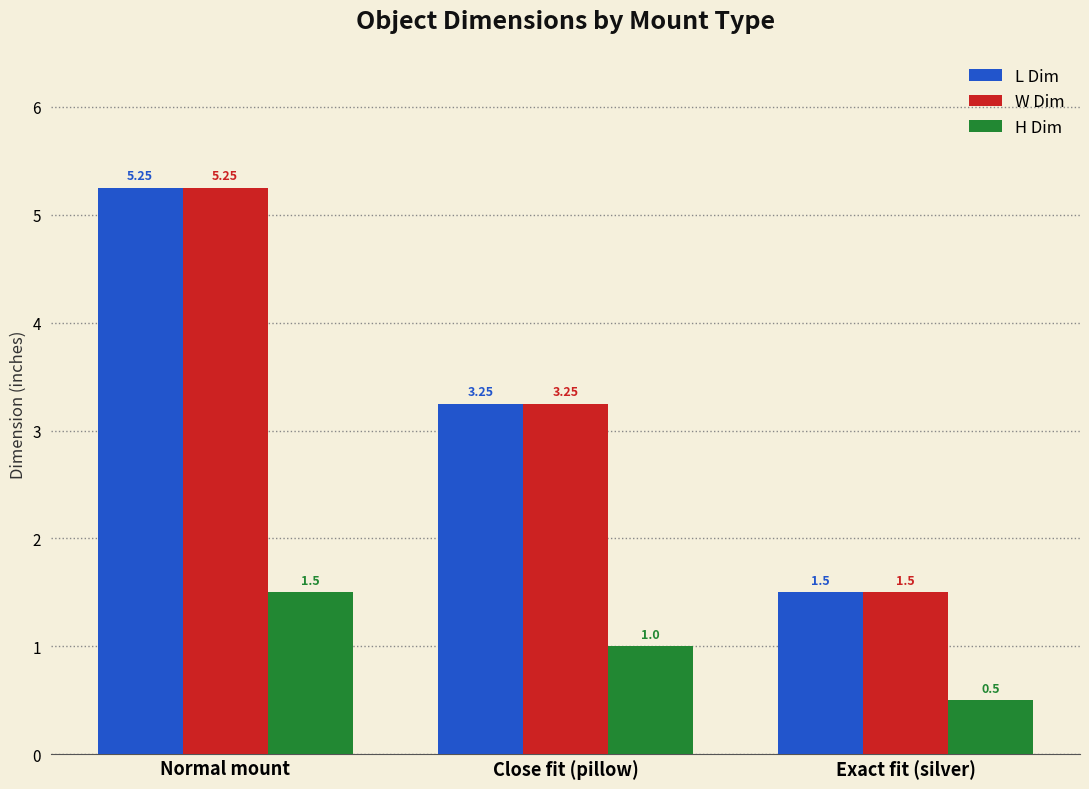

What is the difference between the H Dim values at Exact fit (silver) and Close fit (pillow)?

0.5